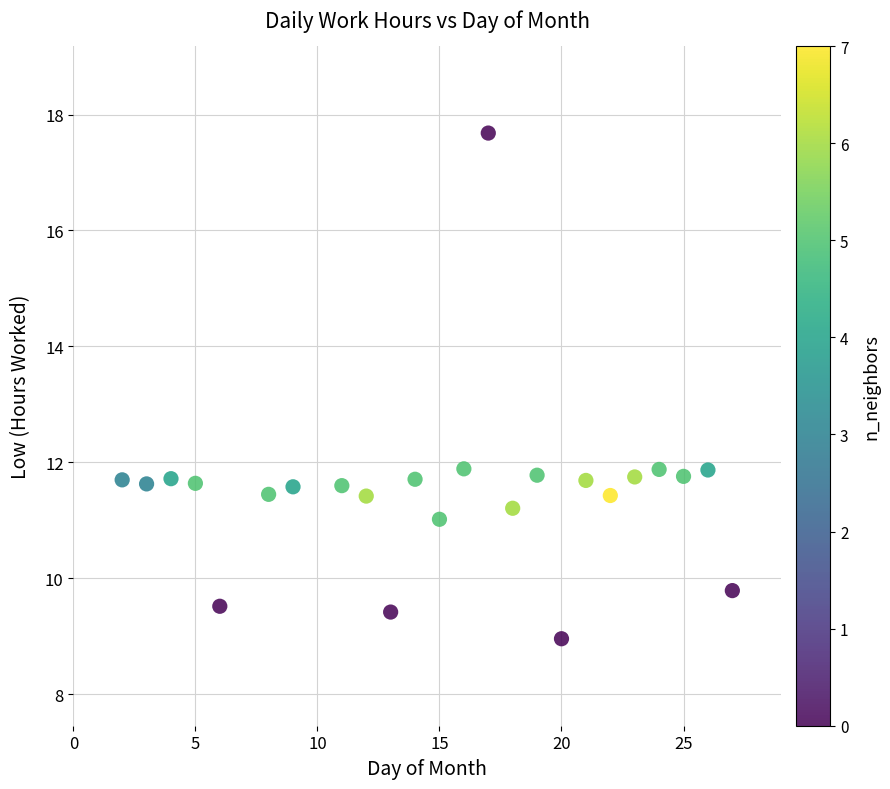

What is the range of X values (max minus min)?

25.0